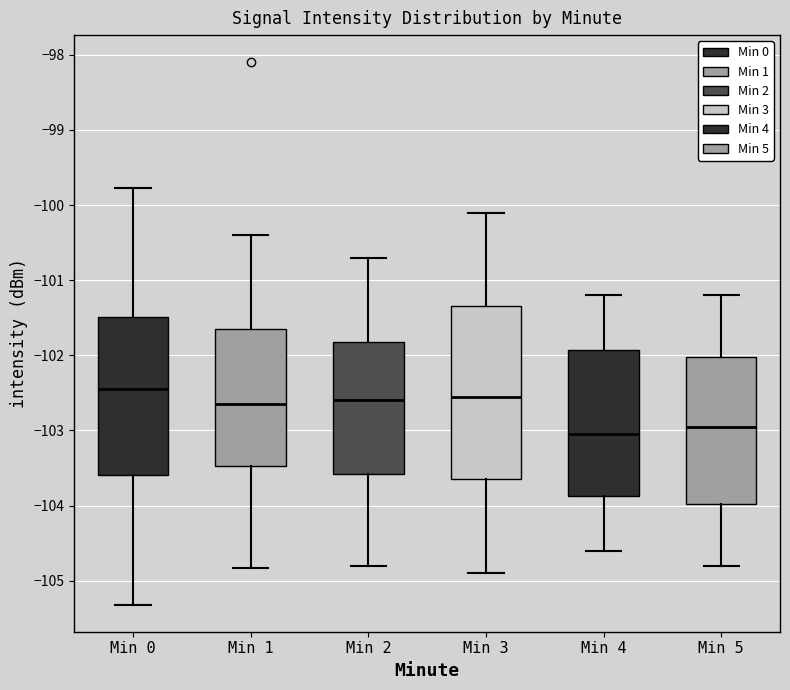

Reading left to right, transcribe this box plot: for each box, give where its median line is, the range the box spans, and where its two whiskers end, as read against the y-axis. The values are not printed on the chart, so give them approximately, as read against the axis.

Min 0: median -102.5, box -103.6 to -101.5, whiskers -105.3 to -99.8
Min 1: median -102.6, box -103.5 to -101.6, whiskers -104.8 to -100.4
Min 2: median -102.6, box -103.6 to -101.8, whiskers -104.8 to -100.7
Min 3: median -102.5, box -103.6 to -101.3, whiskers -104.9 to -100.1
Min 4: median -103.0, box -103.9 to -101.9, whiskers -104.6 to -101.2
Min 5: median -102.9, box -104.0 to -102.0, whiskers -104.8 to -101.2